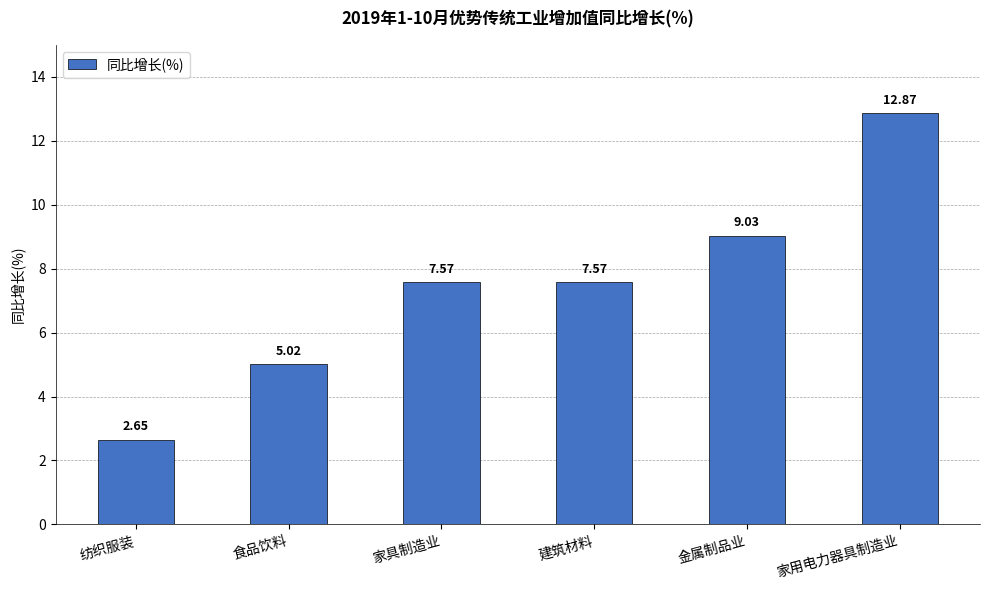

At which label does the data first exceed 7?

家具制造业